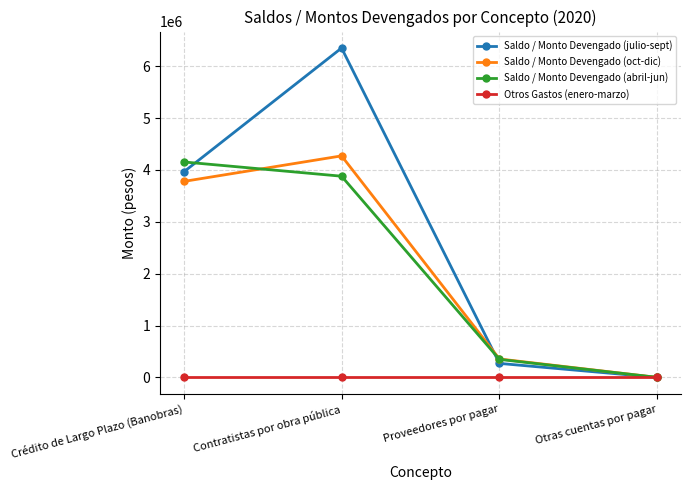

Reading left to right, list all the values displayed in this chart.

Saldo / Monto Devengado (julio-sept): 3961905.0	6351934.0	269926.0	0.0
Saldo / Monto Devengado (oct-dic): 3779047.6	4272081.0	355503.0	0.0
Saldo / Monto Devengado (abril-jun): 4154762.0	3879985.0	347616.0	0.0
Otros Gastos (enero-marzo): 0.0	0.0	0.0	0.0